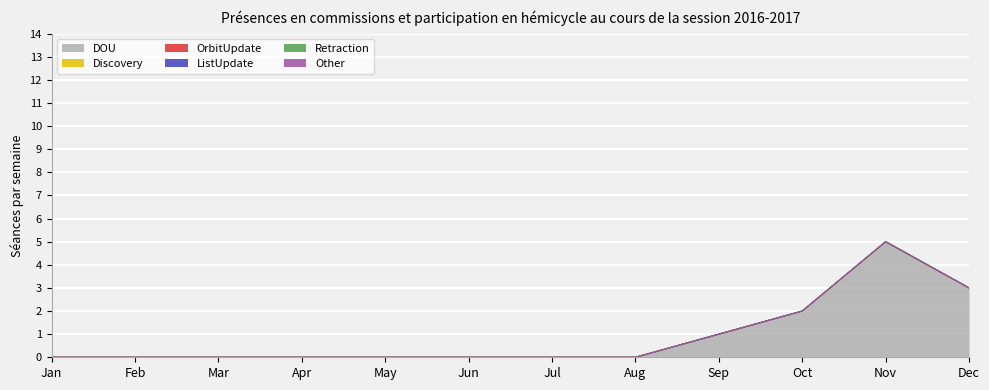

What is the difference between the highest and lowest values at Sep?

1